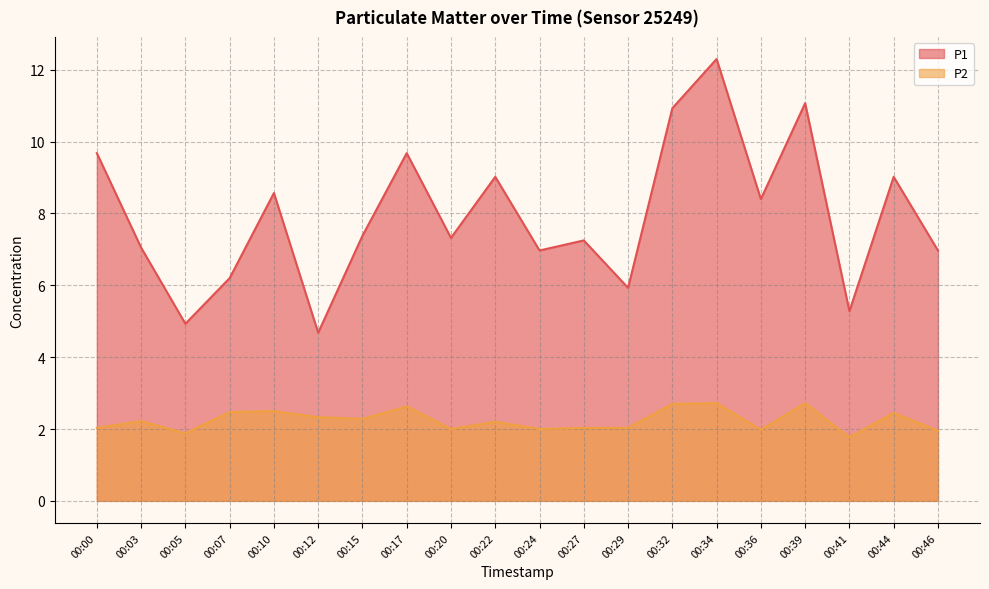

Where is P2 nearest to the value 2?

00:20